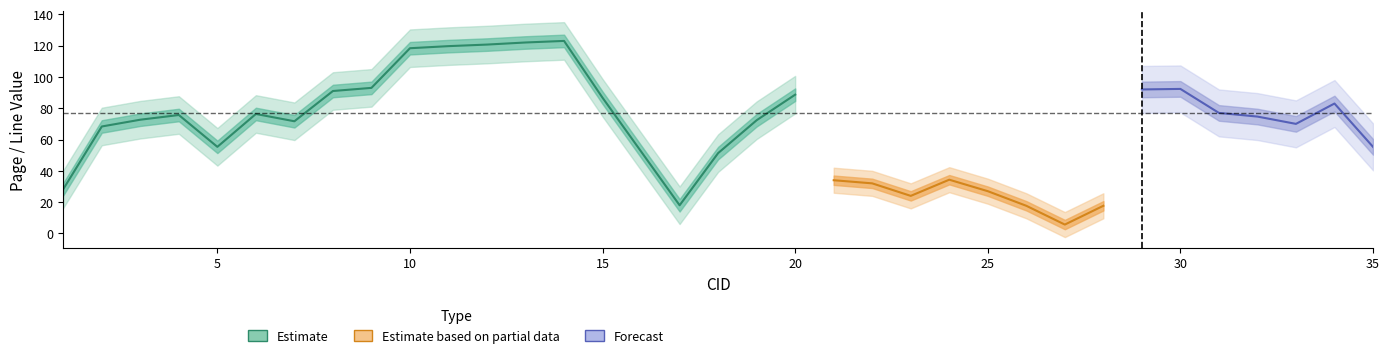

Which series changed the most between 10 and 34?

Estimate